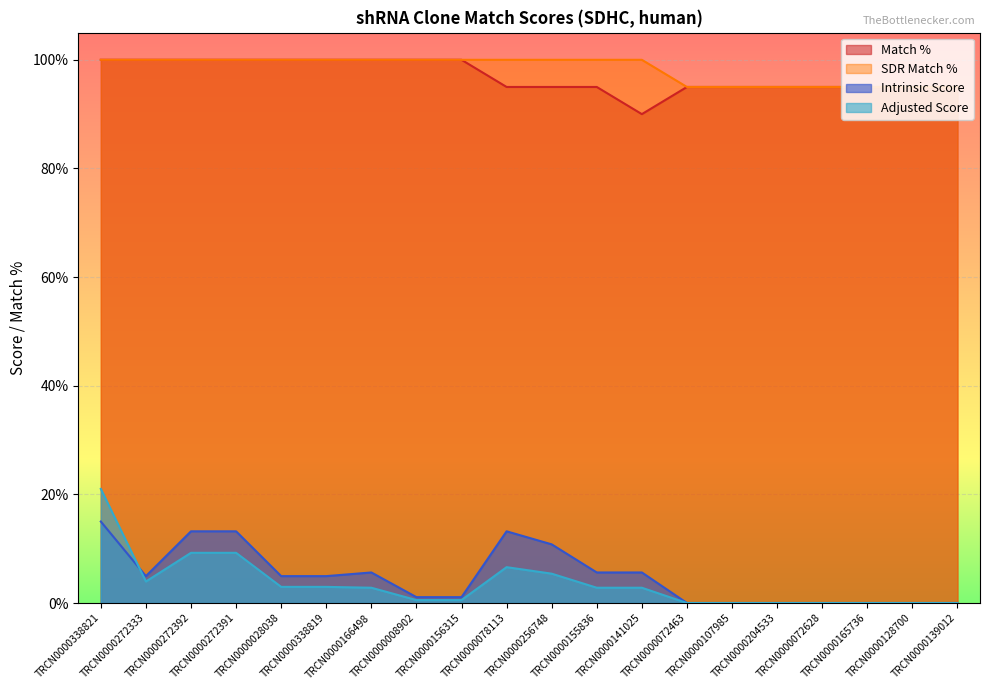

Which series has the largest total across all categories?

SDR Match %